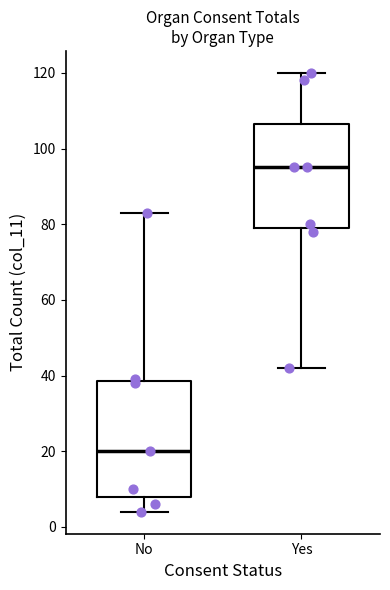

Which box is the tallest, from its lower edge to its upper edge?

No